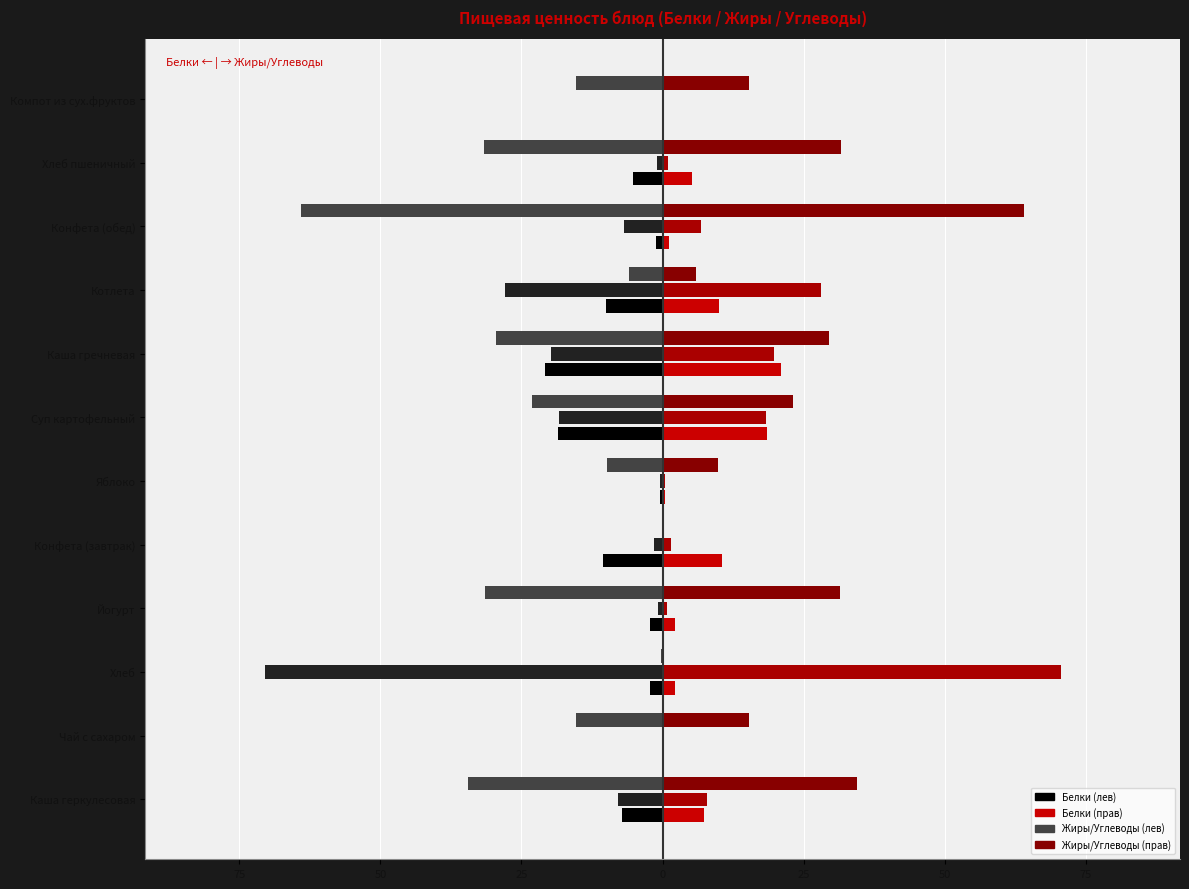

How many bars are there in total?

72